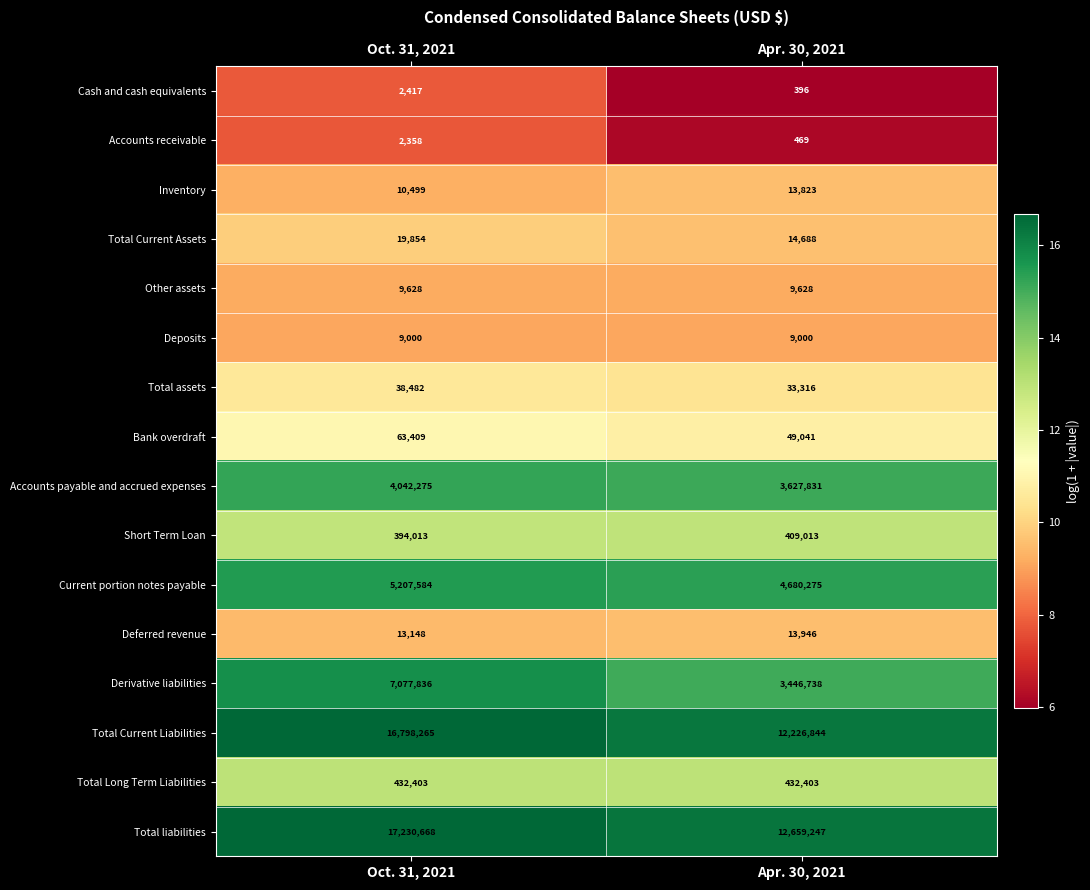

Which series has the largest total across all categories?

Total liabilities